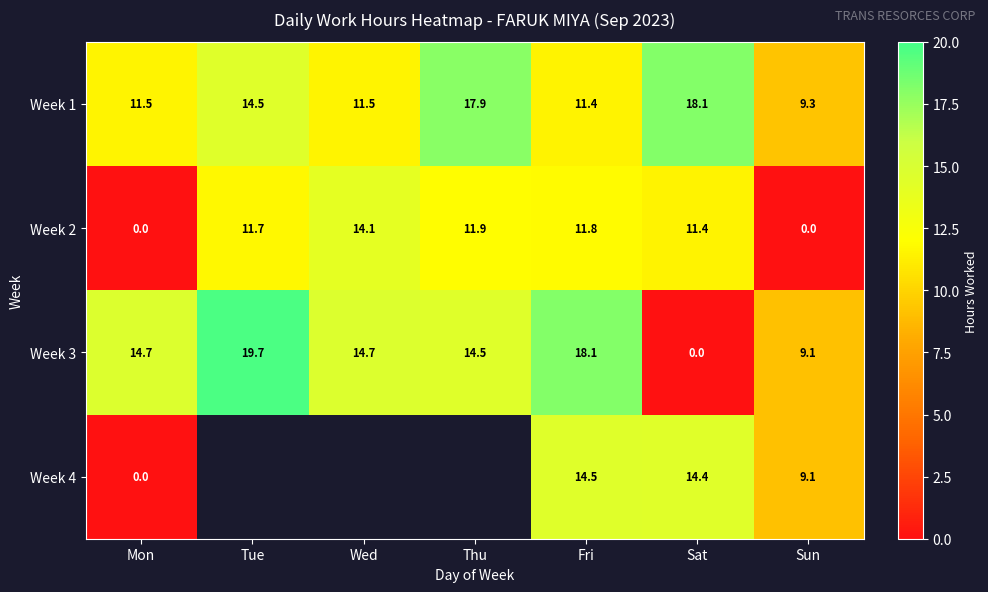

What is the difference between the highest and lowest values at Wed?

3.2